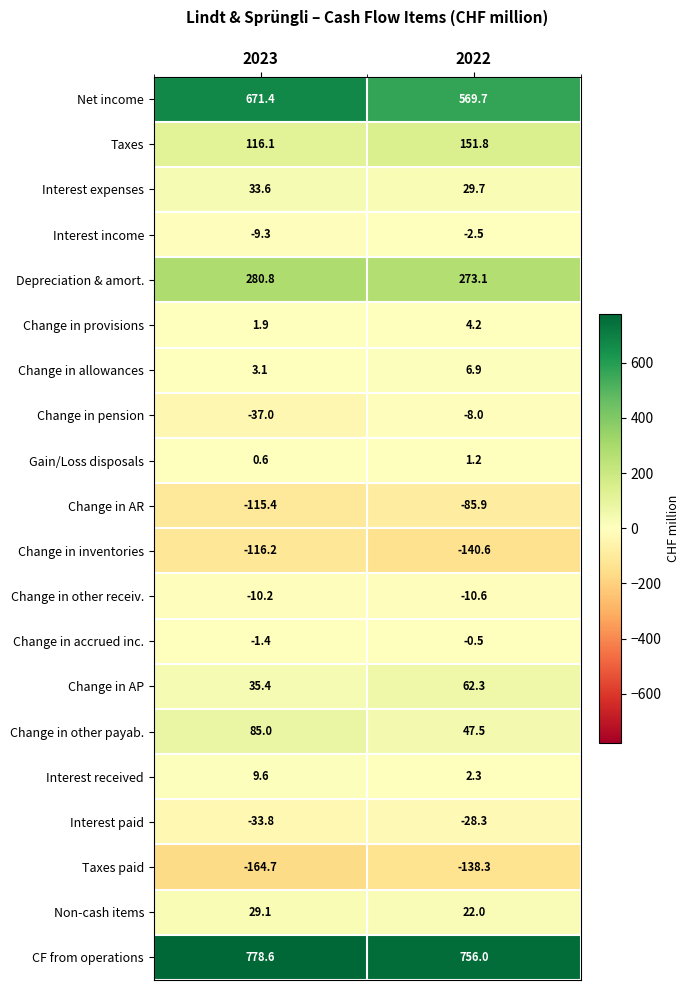

How many series are shown in this chart?

20